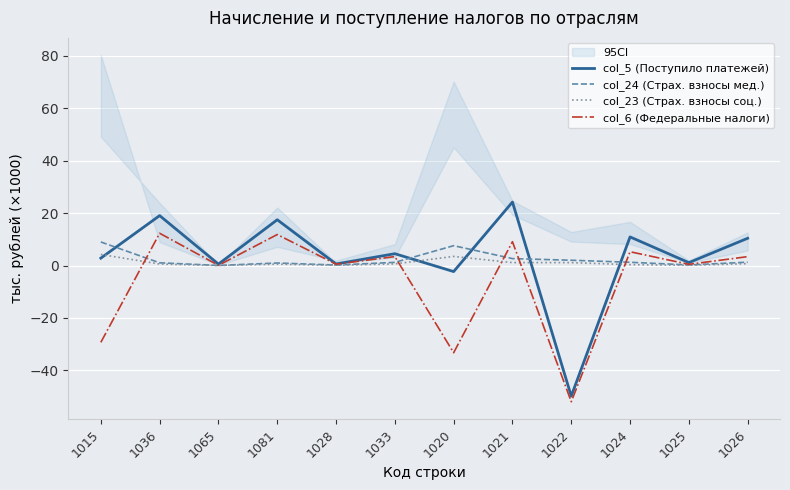

Reading left to right, transcribe all the data shown in this chart.

col_5 (Поступило платежей): 2.8	19.1	0.6	17.5	0.6	4.5	-2.3	24.2	-49.8	10.9	1.1	10.4
col_24 (Страх. взносы мед.): 9.0	1.0	0.0	1.0	0.2	1.2	7.6	2.6	2.0	1.2	0.2	1.3
col_23 (Страх. взносы соц.): 4.2	0.6	0.0	0.5	0.1	0.6	3.5	1.1	1.1	0.3	0.1	0.7
col_6 (Федеральные налоги): -29.3	12.3	0.1	11.8	0.5	3.4	-33.2	9.1	-52.0	5.3	0.5	3.4